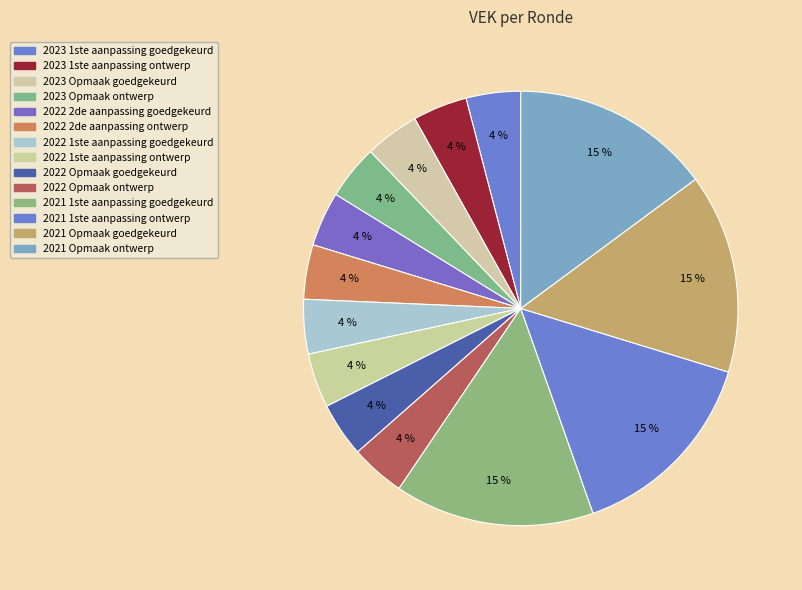

How many slices are in this pie chart?

14